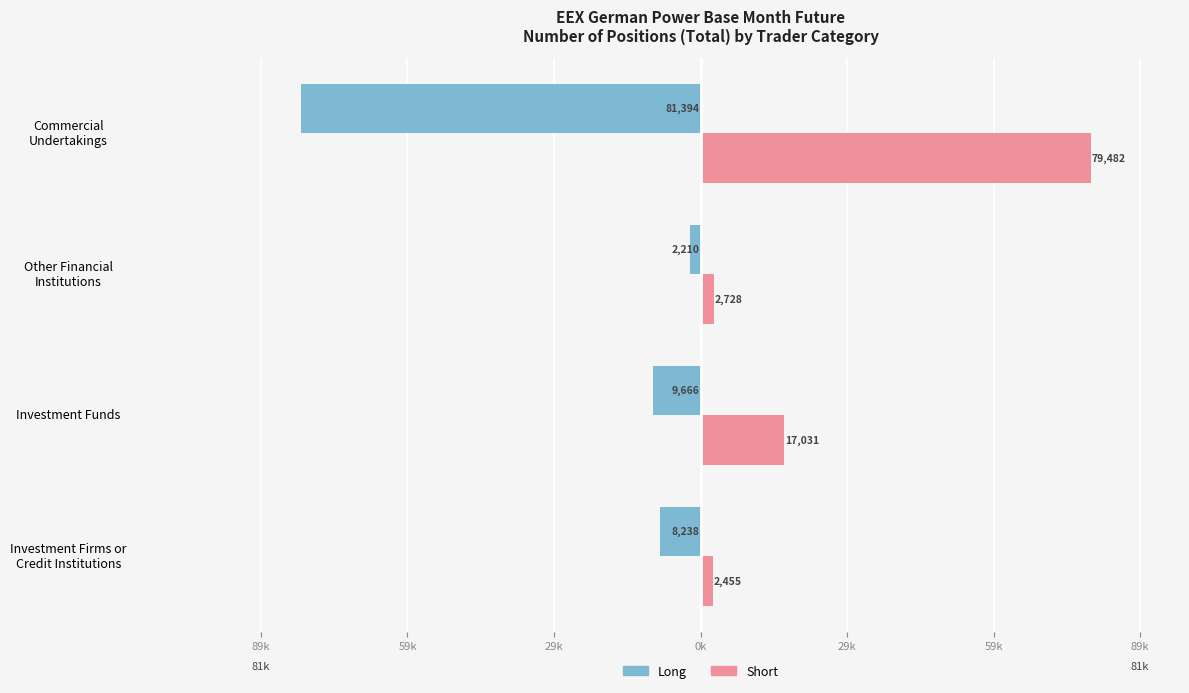

What are all the series names shown in the legend?

Long, Short